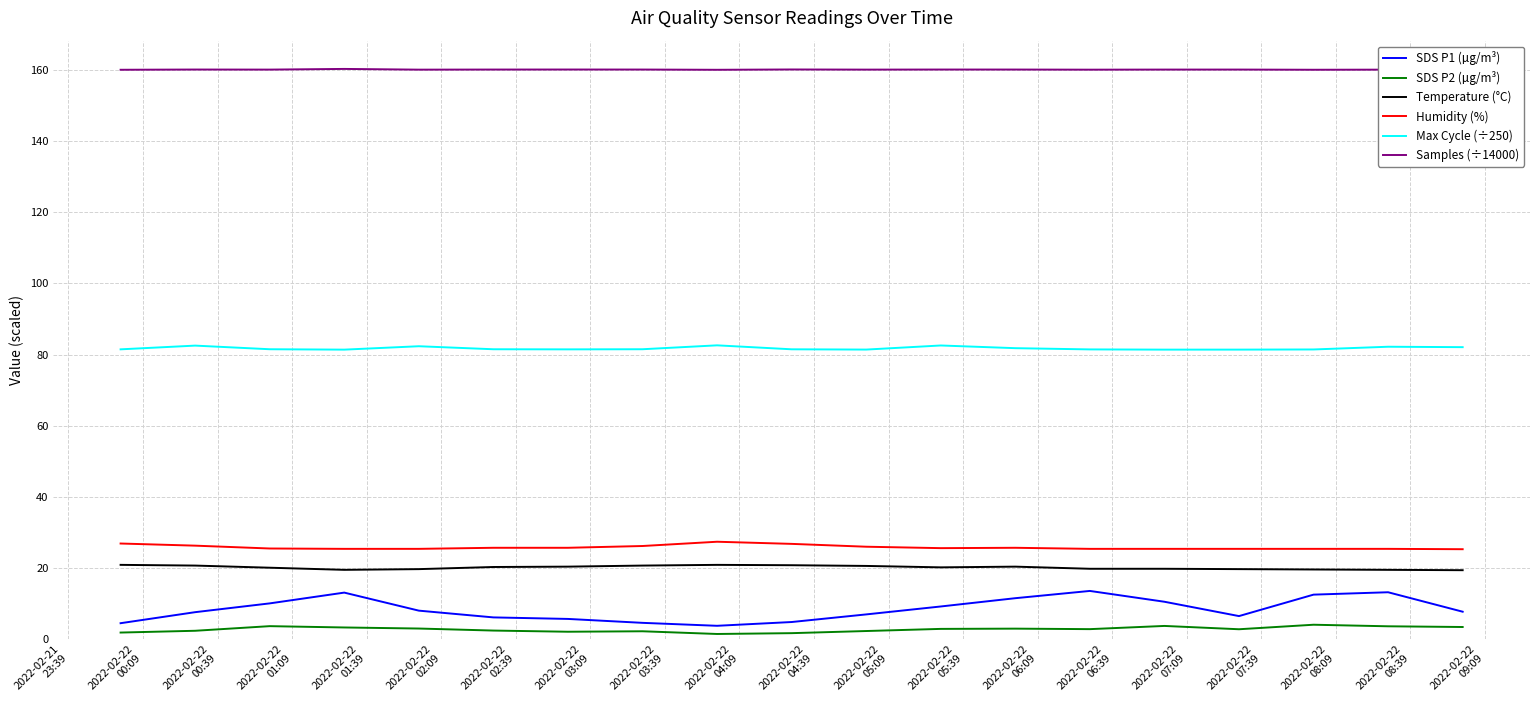

At how many categories does at least one series exceed 106?

19